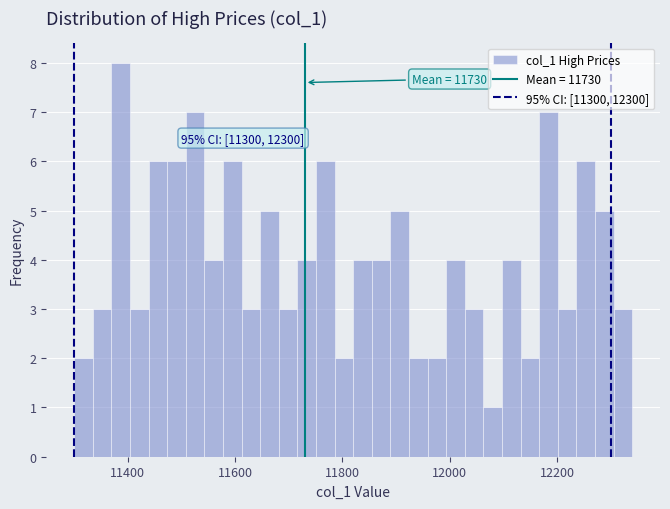

Read against the x-axis, roughly where is the centre of the tallest bar?

11380